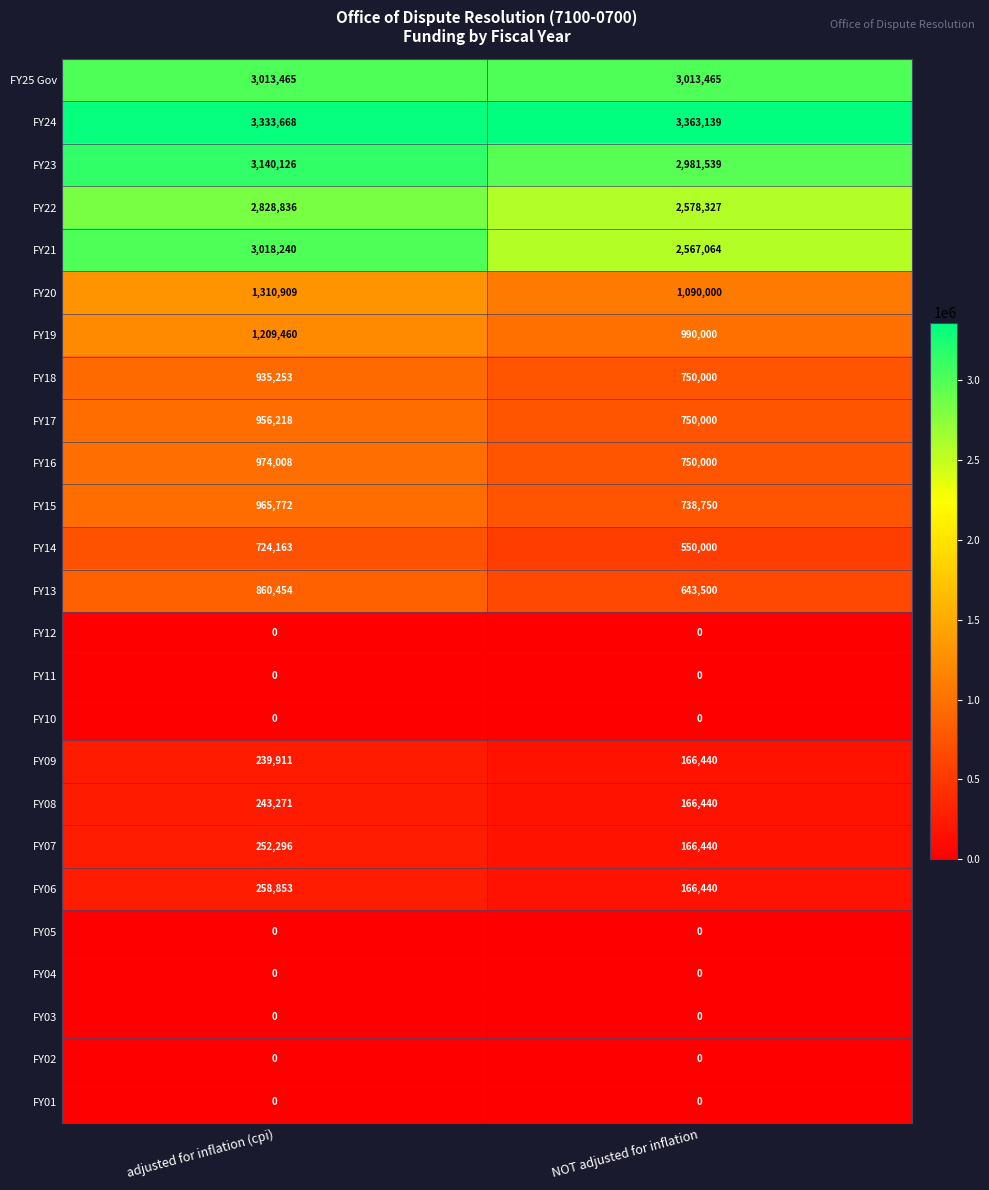

The value of FY04 at NOT adjusted for inflation is 0. True or false?

True